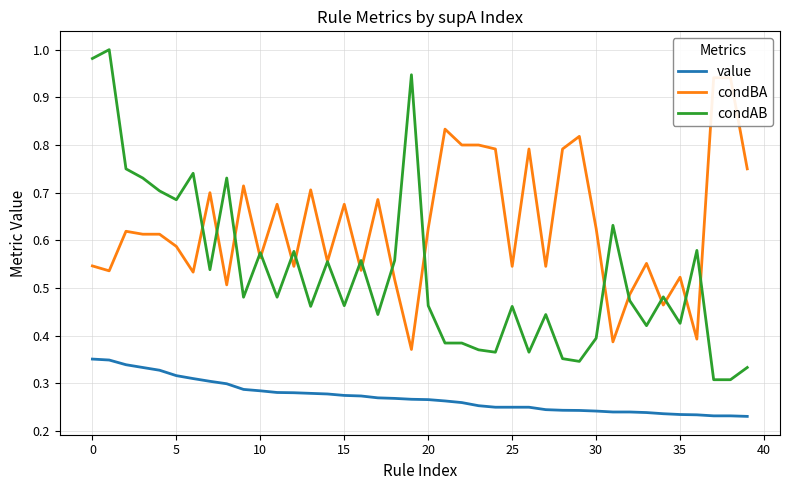

The value of condAB at 35 is 0.2. True or false?

False